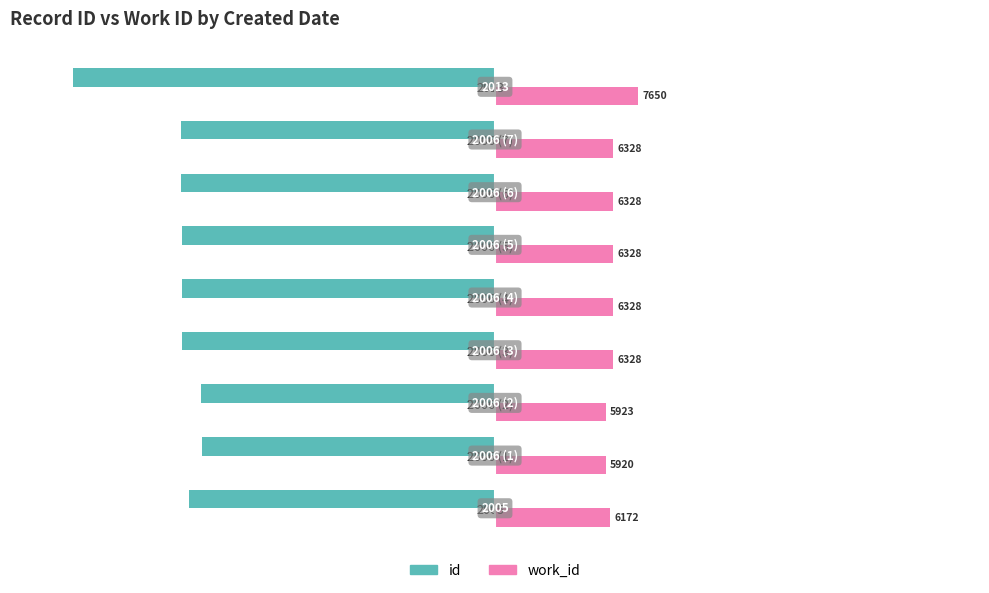

What are all the series names shown in the legend?

id, work_id